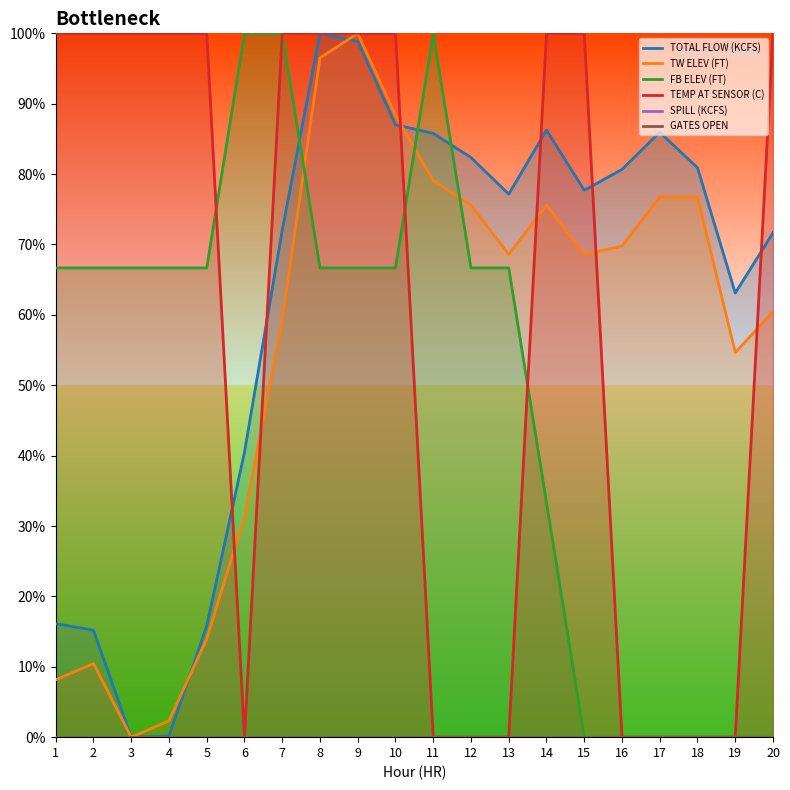

Rank the categories by GATES OPEN value from lowest to highest.

1, 2, 3, 4, 5, 6, 7, 8, 9, 10, 11, 12, 13, 14, 15, 16, 17, 18, 19, 20